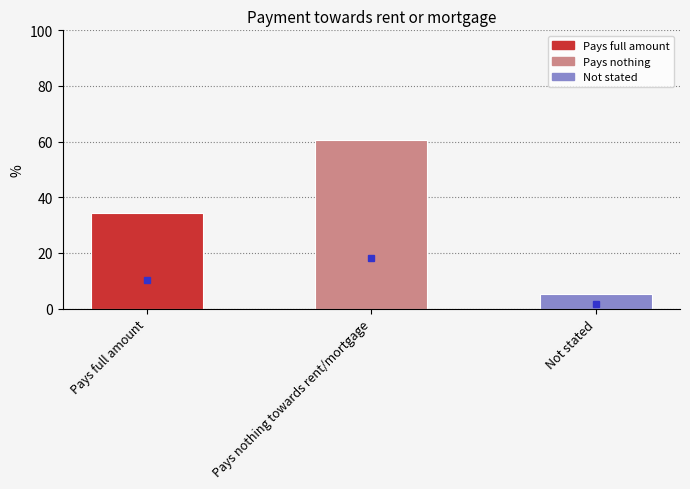

Is it true that the value at Pays full amount is 8.6?

False